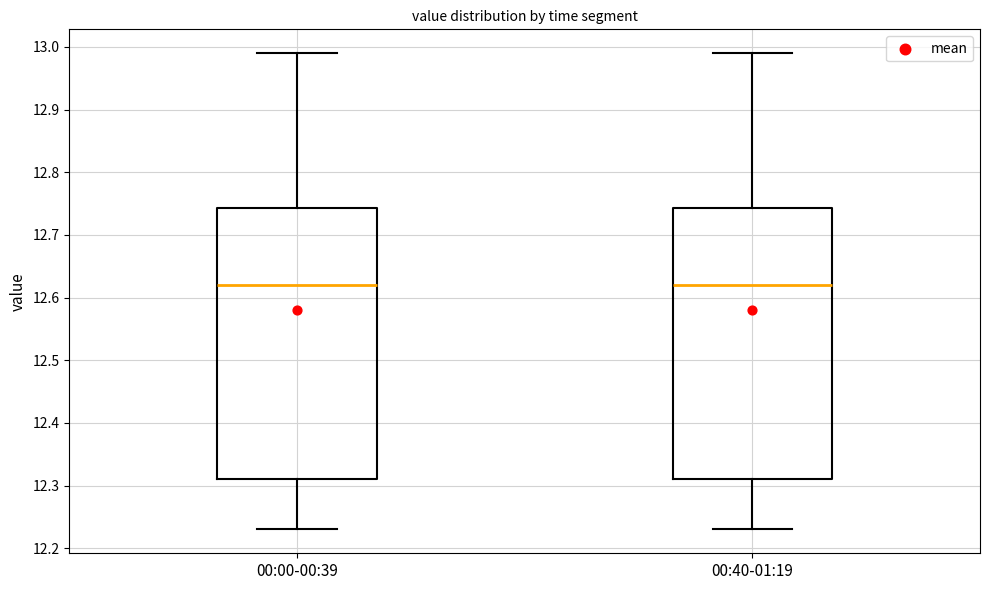

Reading left to right, transcribe this box plot: for each box, give where its median line is, the range the box spans, and where its two whiskers end, as read against the y-axis. The values are not printed on the chart, so give them approximately, as read against the axis.

00:00-00:39: median 12.62, box 12.31 to 12.74, whiskers 12.23 to 12.99
00:40-01:19: median 12.62, box 12.31 to 12.74, whiskers 12.23 to 12.99